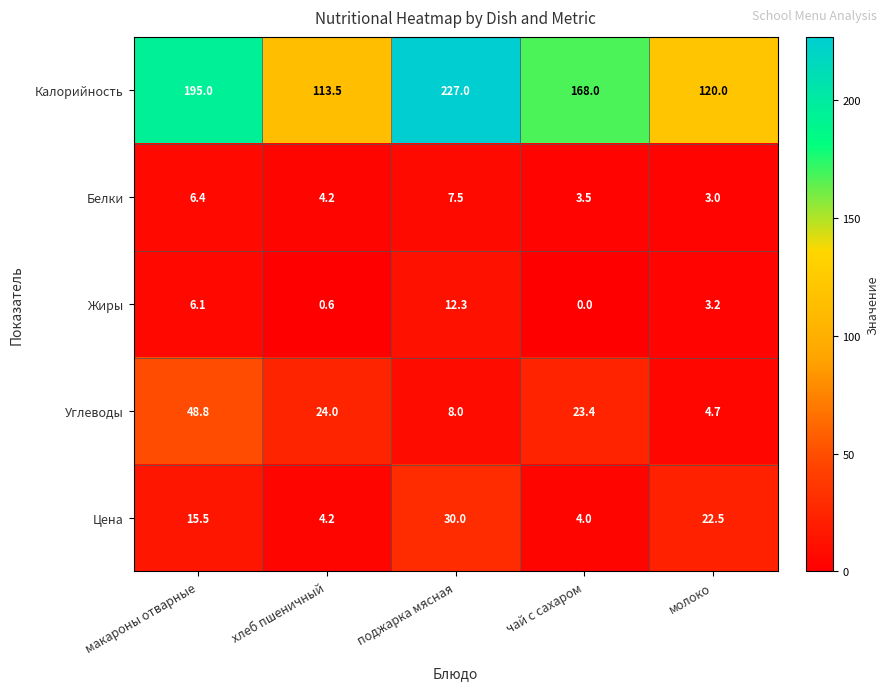

Reading left to right, extract all data points from this chart.

Калорийность: макароны отварные=195.0	хлеб пшеничный=113.5	поджарка мясная=227.0	чай с сахаром=168.0	молоко=120.0
Белки: макароны отварные=6.4	хлеб пшеничный=4.2	поджарка мясная=7.5	чай с сахаром=3.5	молоко=3.0
Жиры: макароны отварные=6.1	хлеб пшеничный=0.6	поджарка мясная=12.3	чай с сахаром=0.0	молоко=3.2
Углеводы: макароны отварные=48.8	хлеб пшеничный=24.0	поджарка мясная=8.0	чай с сахаром=23.4	молоко=4.7
Цена: макароны отварные=15.5	хлеб пшеничный=4.2	поджарка мясная=30.0	чай с сахаром=4.0	молоко=22.5